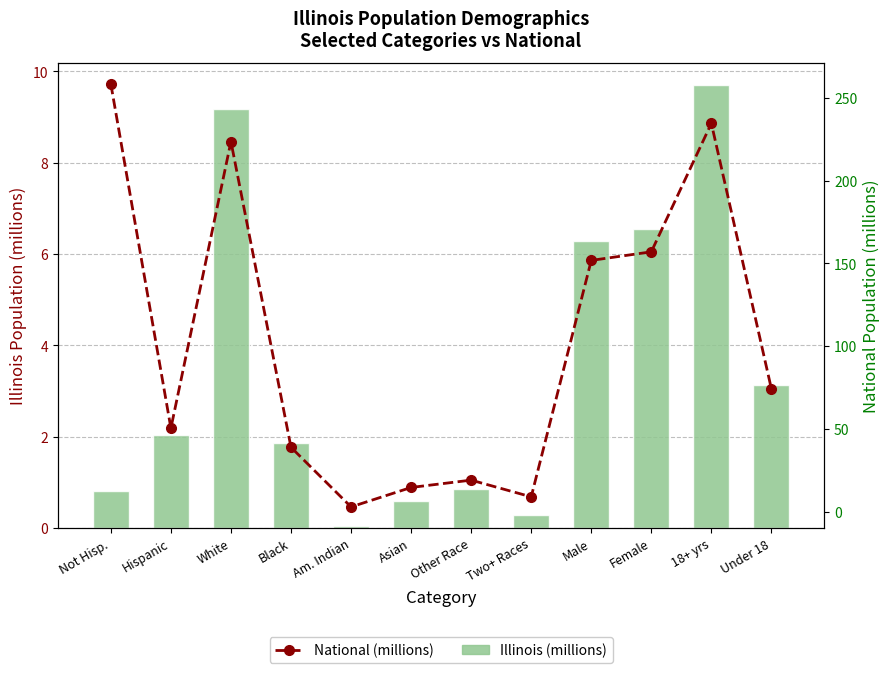

What is the label of the 10th bar from the right?

White